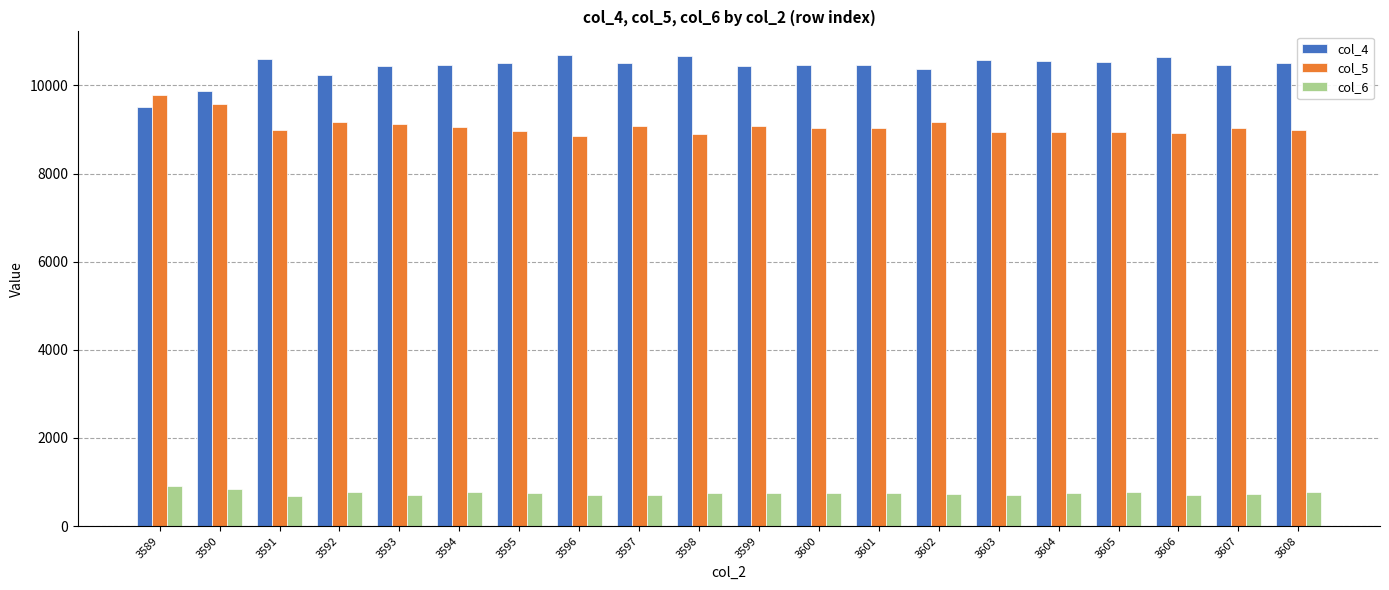

What is the difference between the maximum and minimum values in the col_4 series?

1175